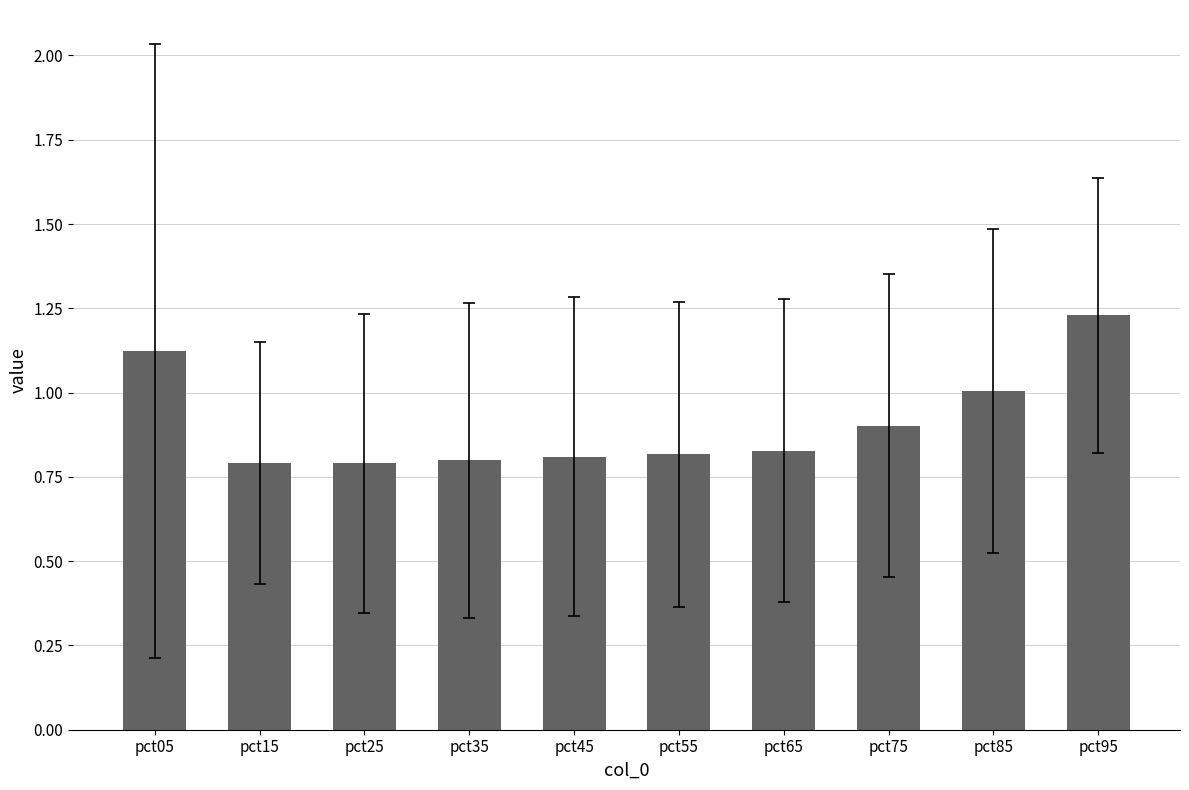

What is the difference between the second highest and minimum values?

0.3